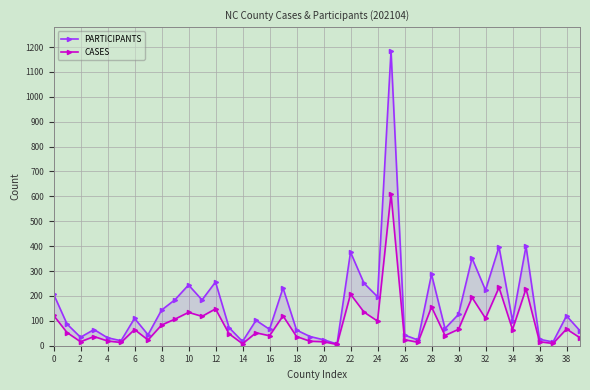

How many data points does each series have?

40